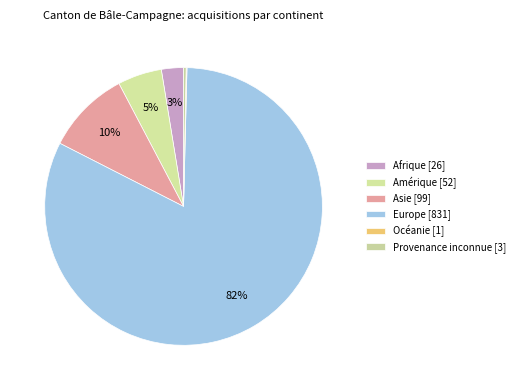

Is it true that Afrique is 10% of the pie?

False